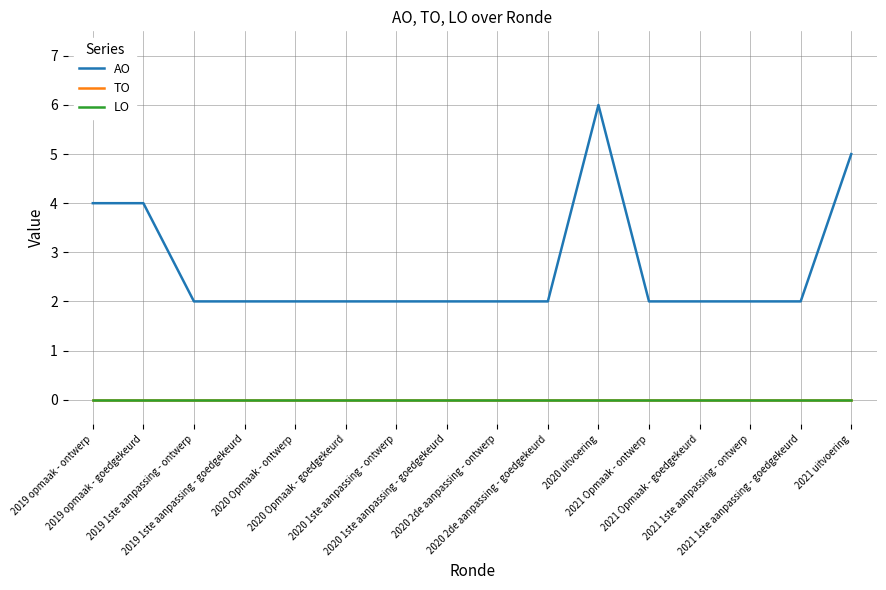

What is the total value across all series at 2021 Opmaak - ontwerp?

2